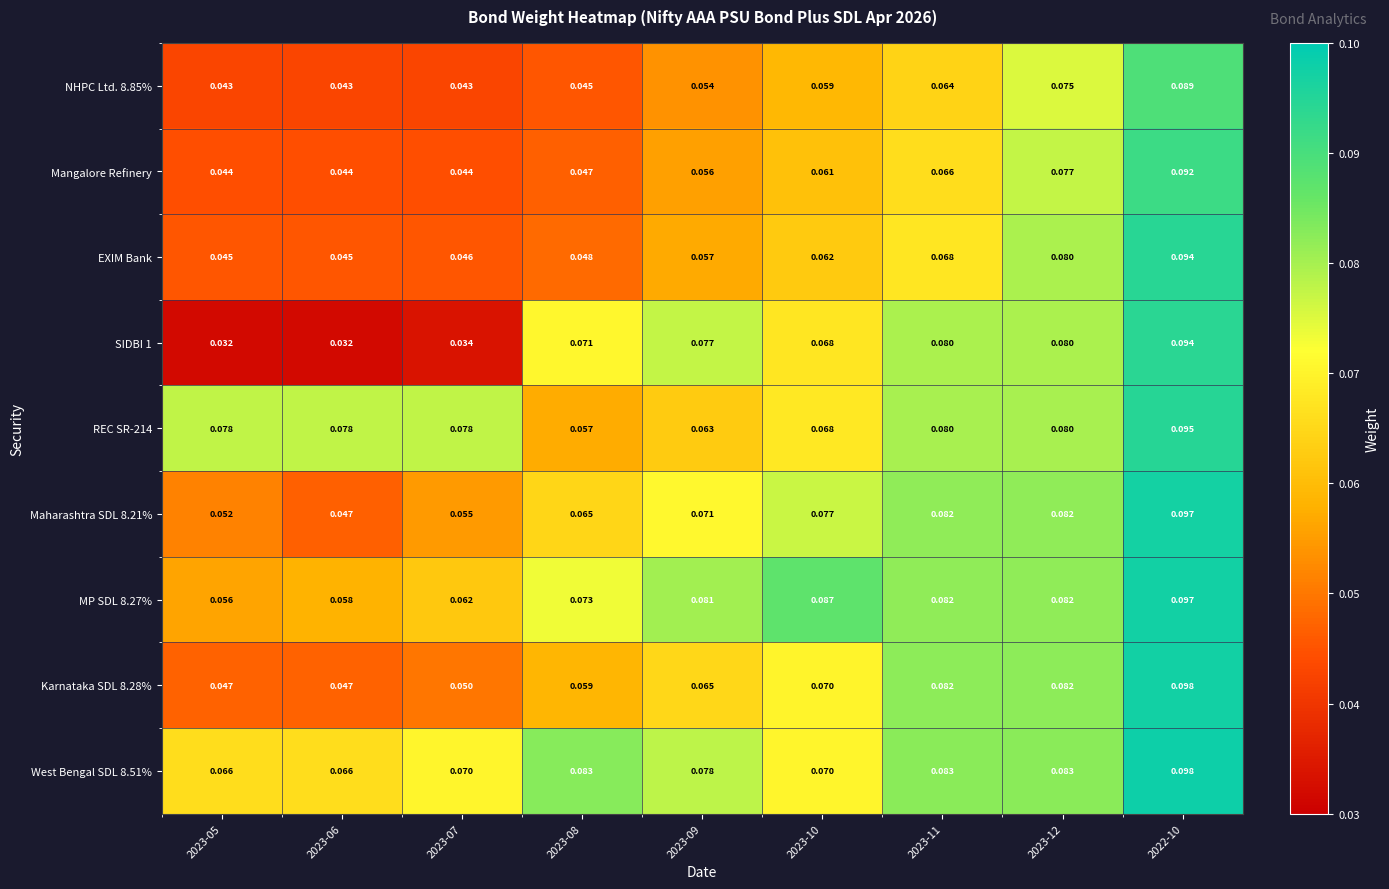

At how many categories does at least one series exceed 0?

9